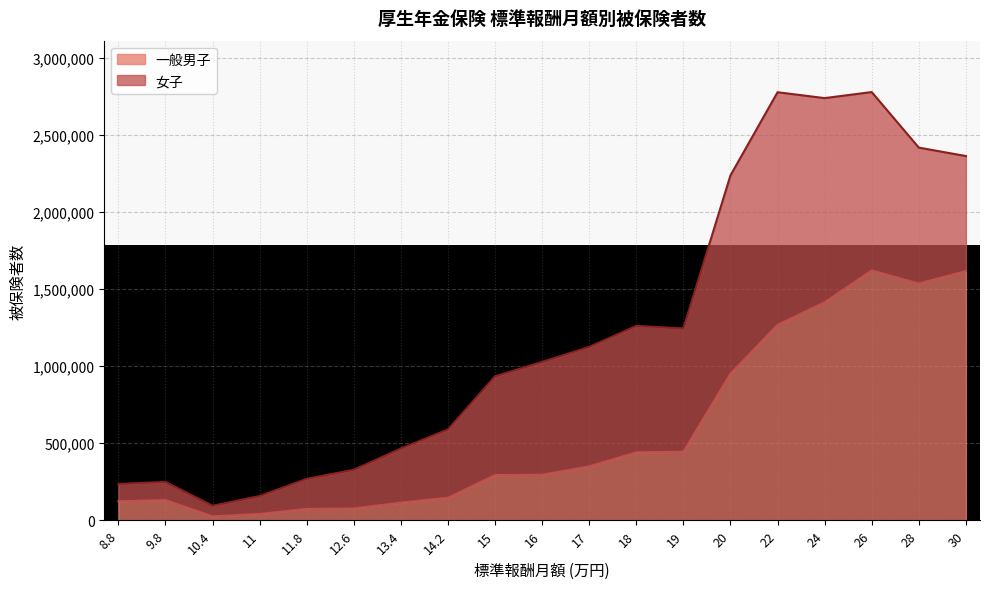

What is the label of the 1st point from the right?

30